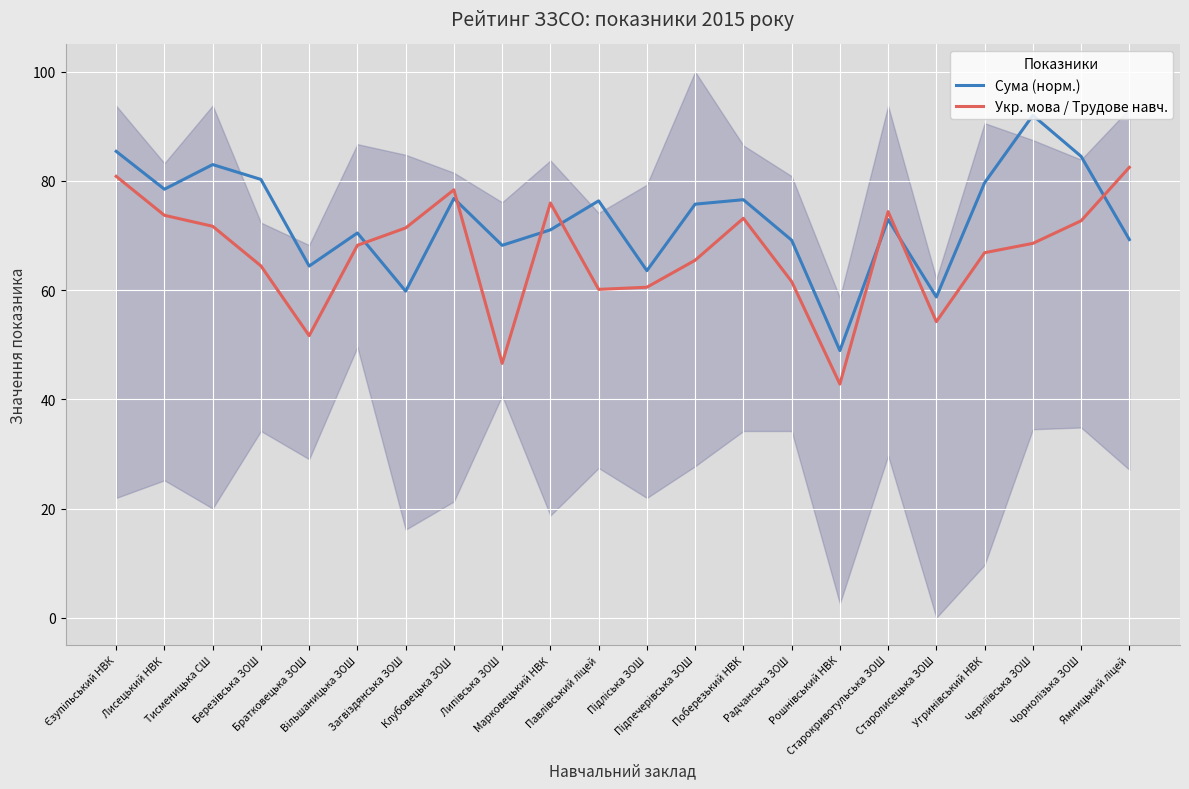

Where do Укр. мова / Трудове навч. and Сума (норм.) first cross each other?

Вільшаницька ЗОШ and Загвіздянська ЗОШ